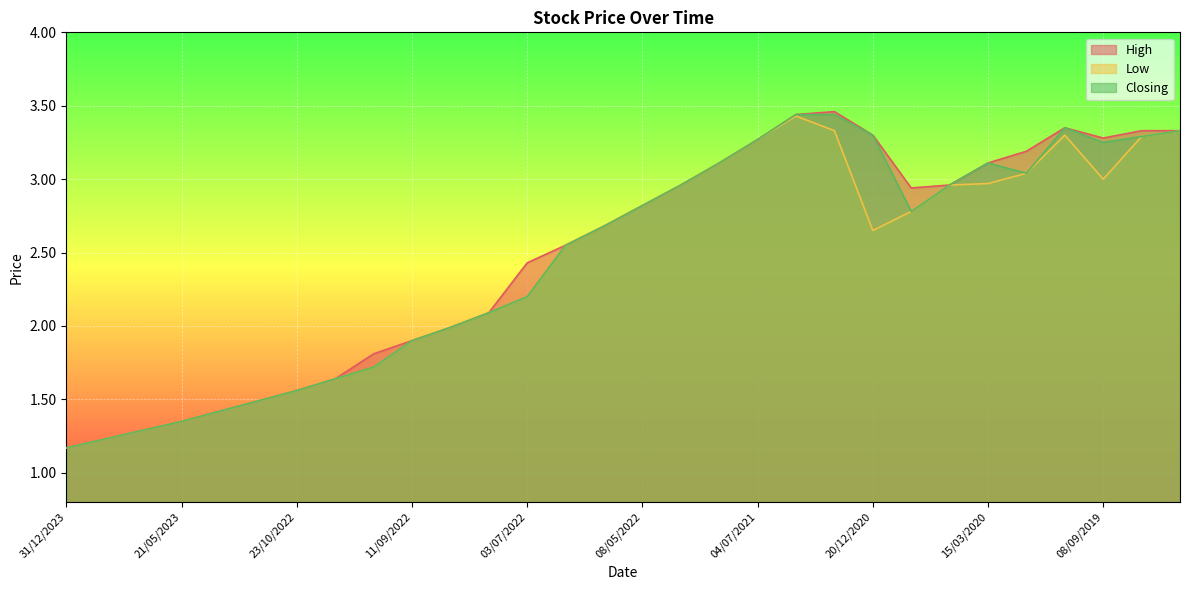

Count the number of data series in this chart.

3